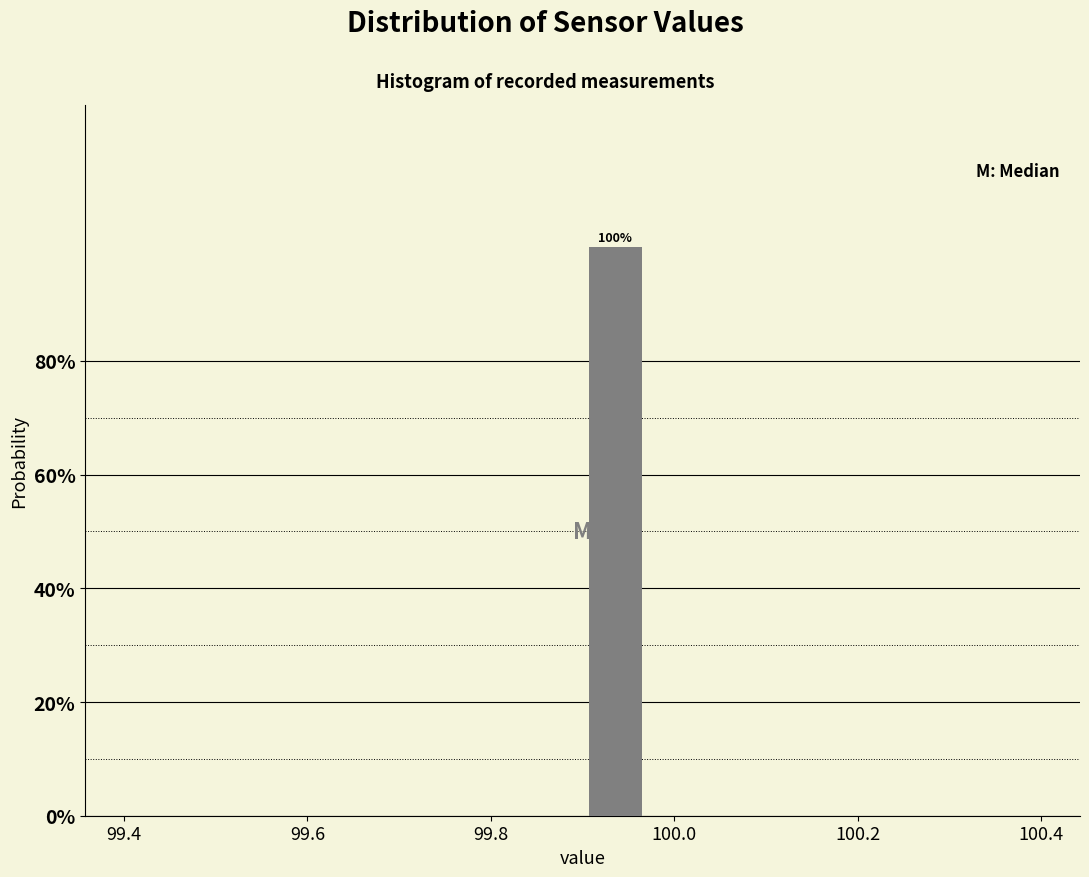

Read against the x-axis, roughly where is the centre of the tallest bar?

99.94